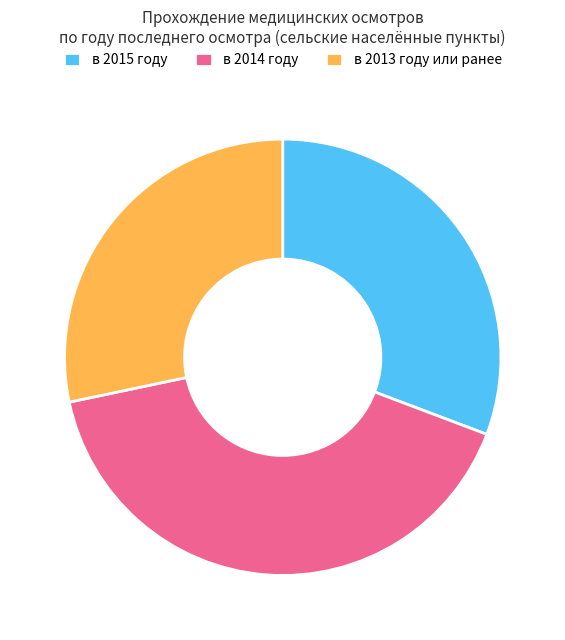

Is there any slice that represents more than half of the pie?

No